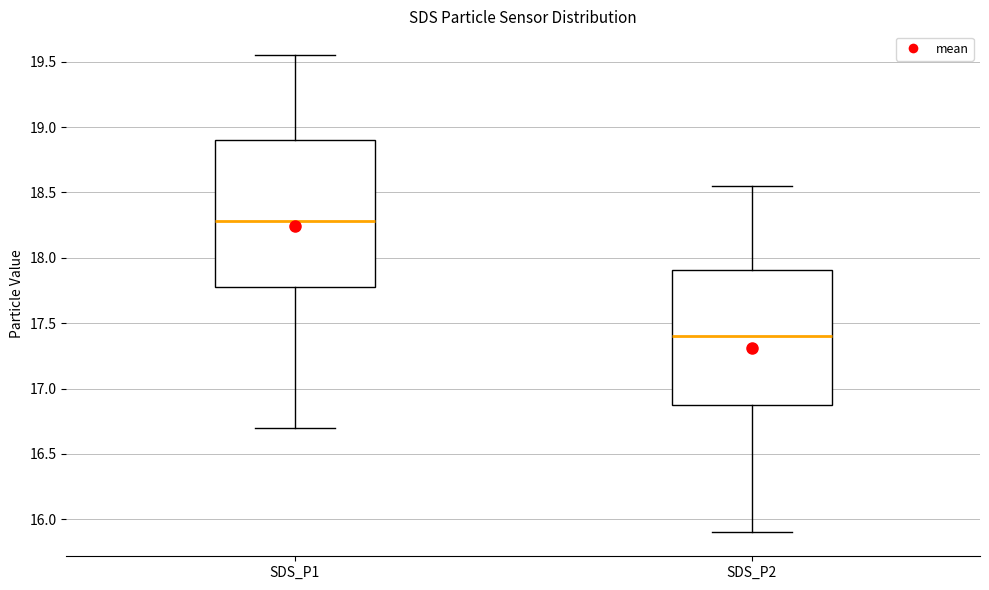

Which box has the highest median line?

SDS_P1